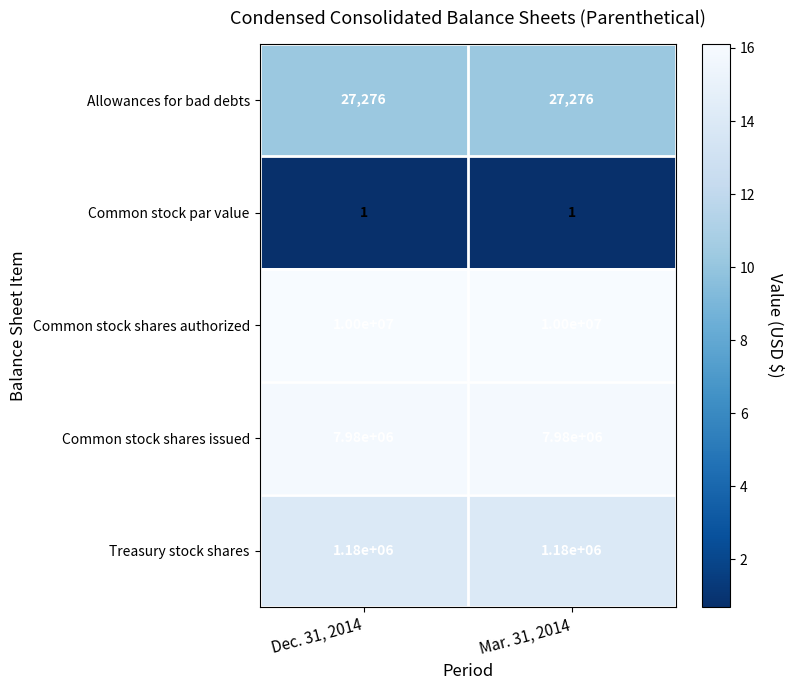

Rank the series at Mar. 31, 2014 from highest to lowest value.

Common stock shares authorized, Common stock shares issued, Treasury stock shares, Allowances for bad debts, Common stock par value